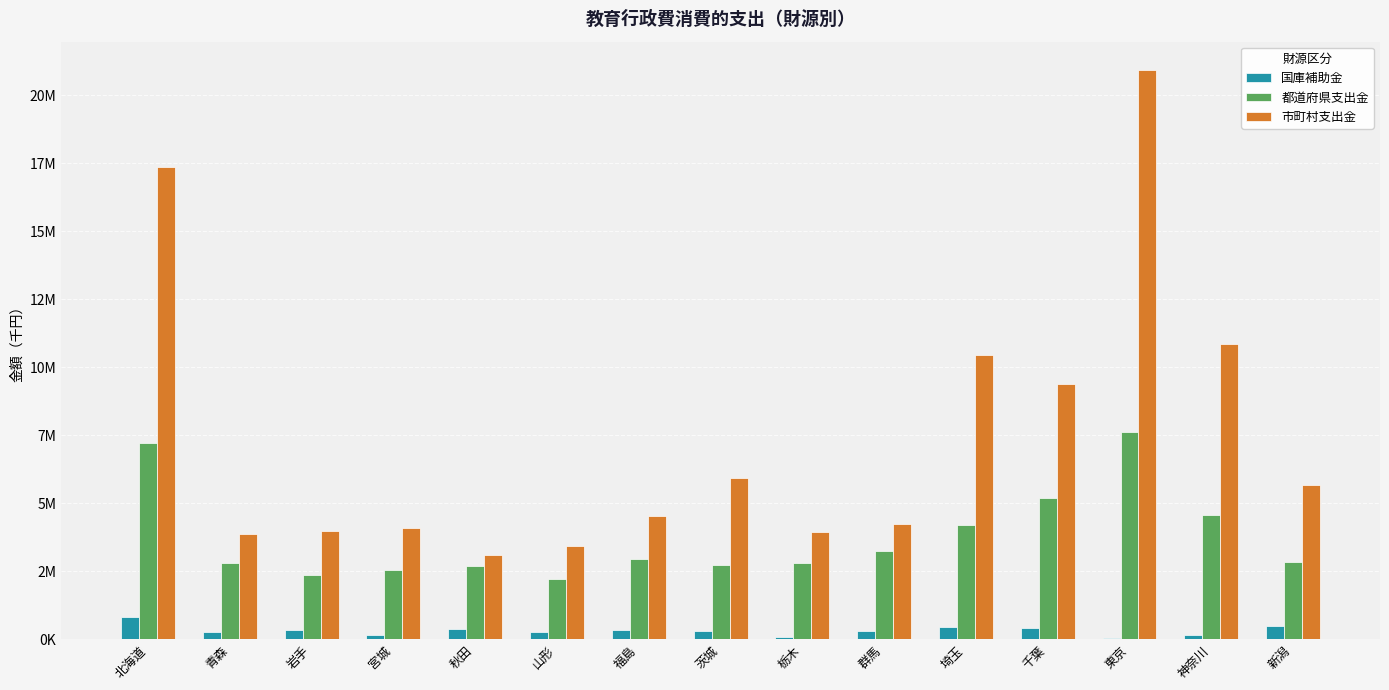

What is the average value of the 都道府県支出金 series?

3740308